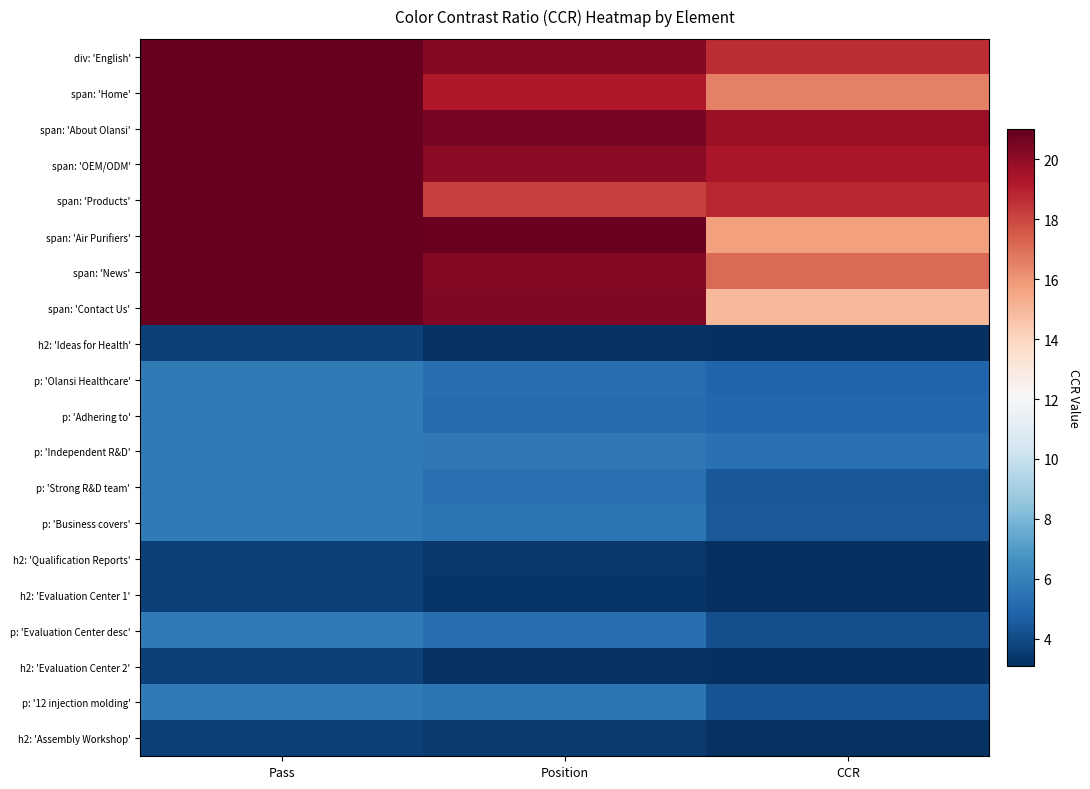

What is the spread (max minus min) of values at Position?

17.7